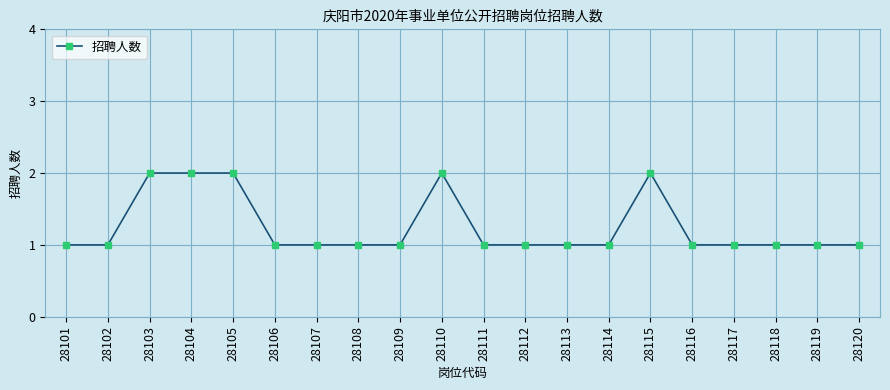

True or false: the data has more than 0 interior local peaks.

True